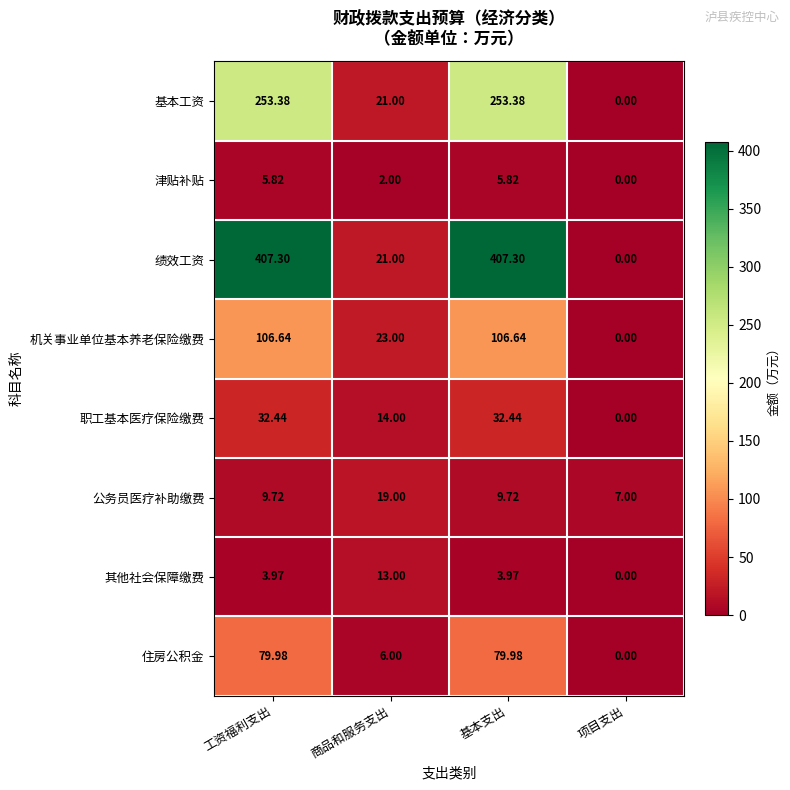

How many categories are shown in the chart?

4